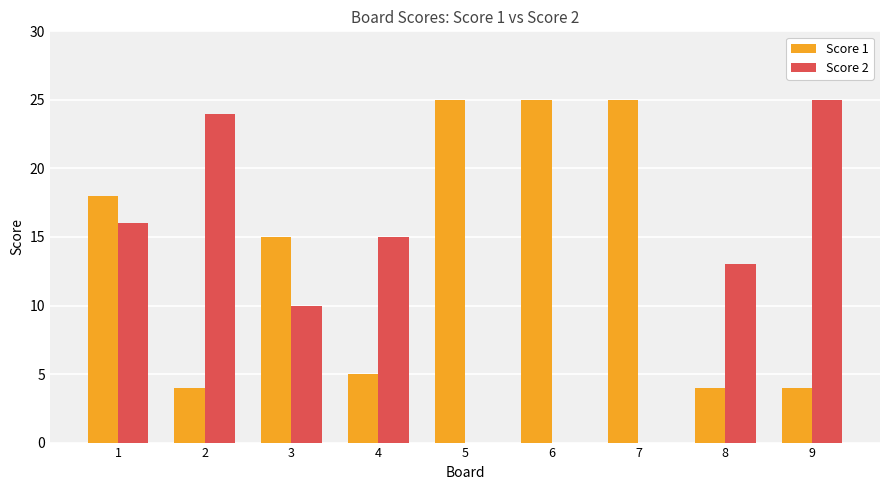

What is the total value across all series at 1?

34